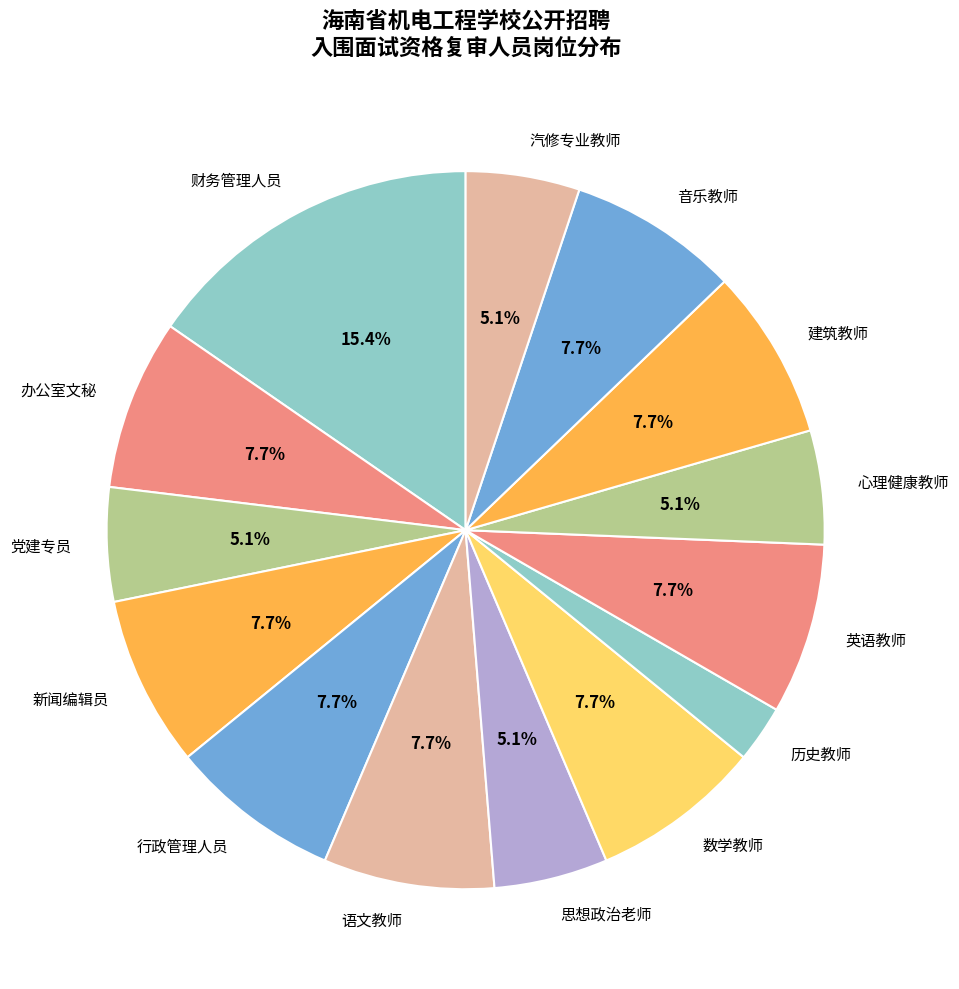

How many slices are in this pie chart?

14